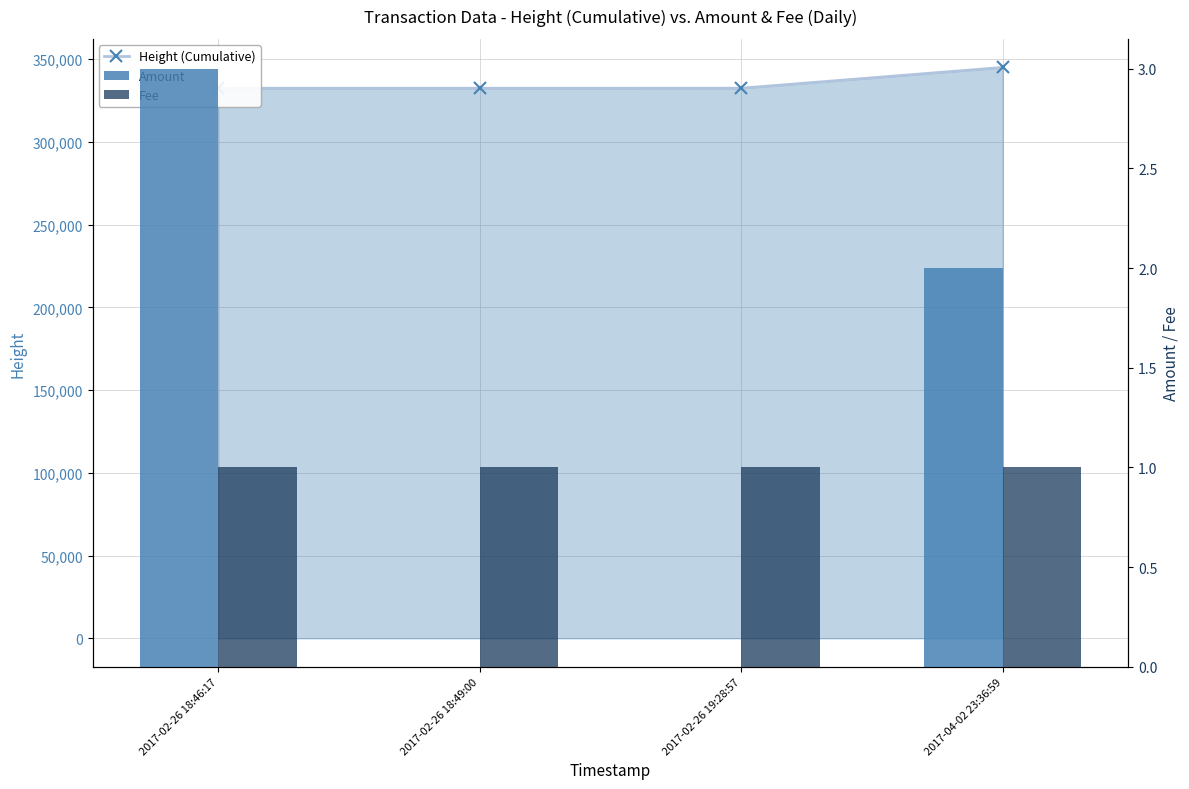

Reading right to left, list all the values displayed in this chart.

Height (Cumulative): 345017.0	332450.0	332439.0	332438.0
Amount: 2.0	0.0	0.0	3.0
Fee: 1.0	1.0	1.0	1.0